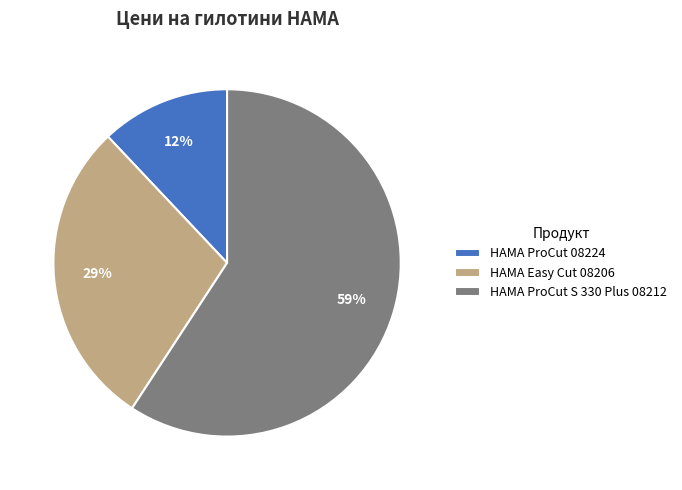

Count the number of slices in the pie.

3